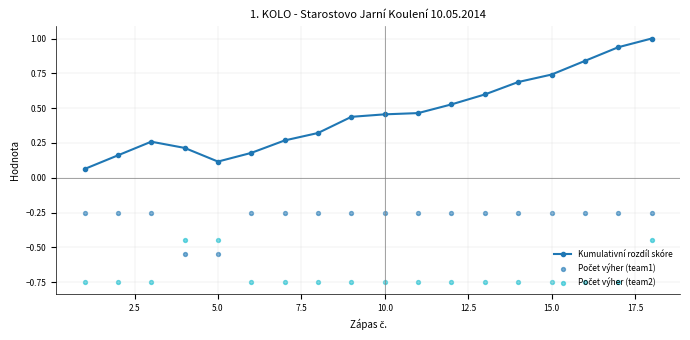

Which series contains the highest Y value?

Kumulativní rozdíl skóre